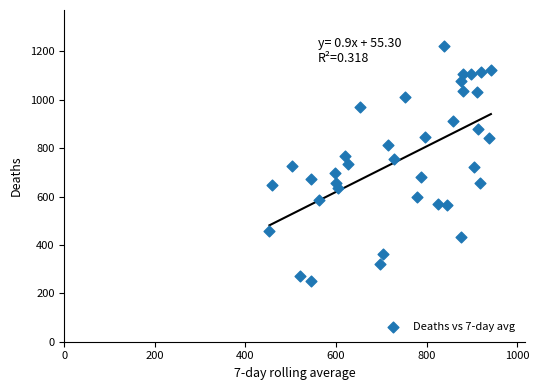

What is the range of X values (max minus min)?

489